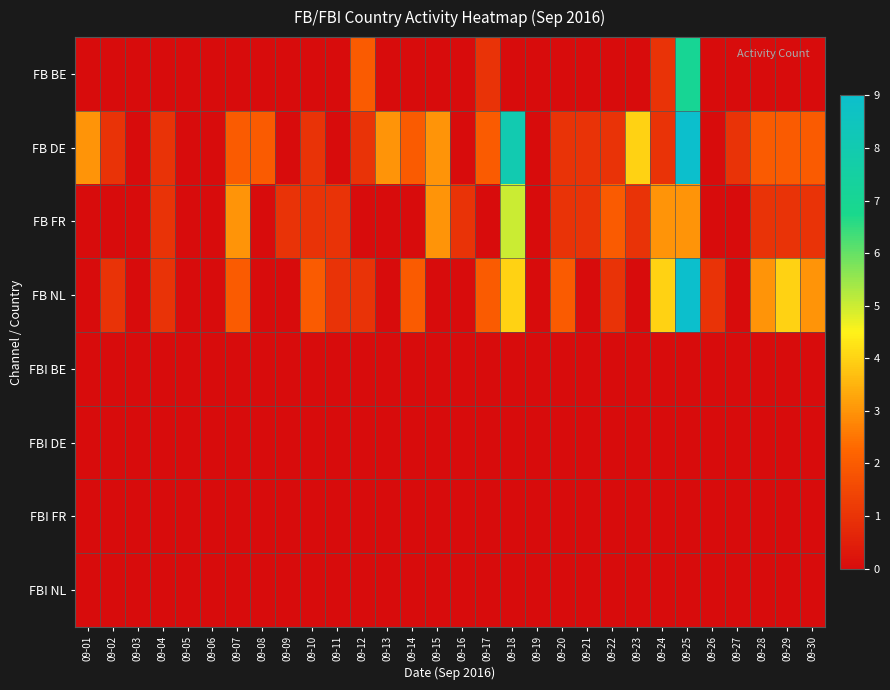

At which category is the sum across all series the highest?

09-25